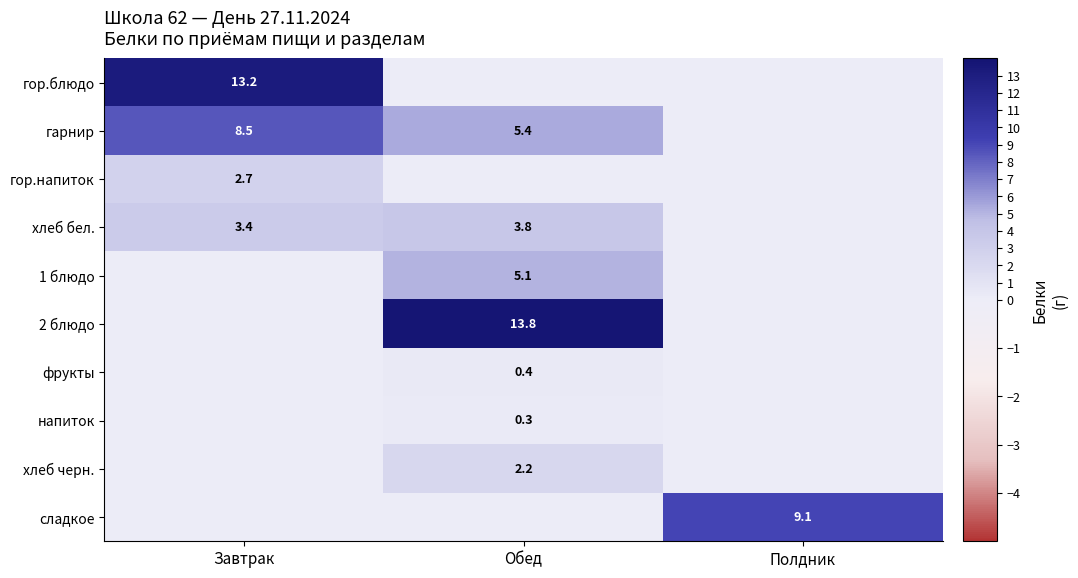

How many distinct data groups are displayed?

10